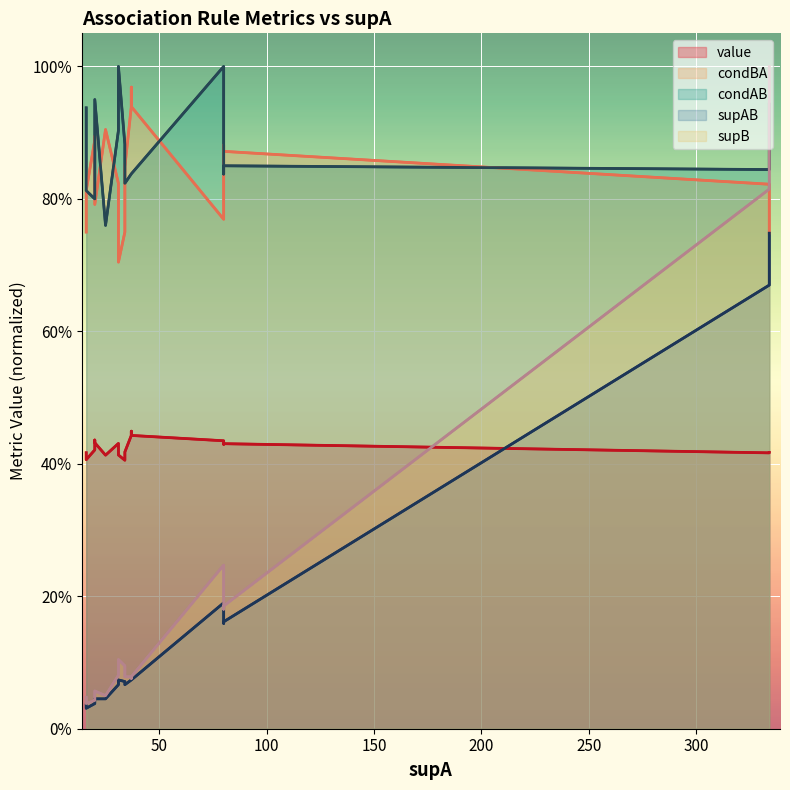

True or false: condBA and supAB intersect in this chart.

False